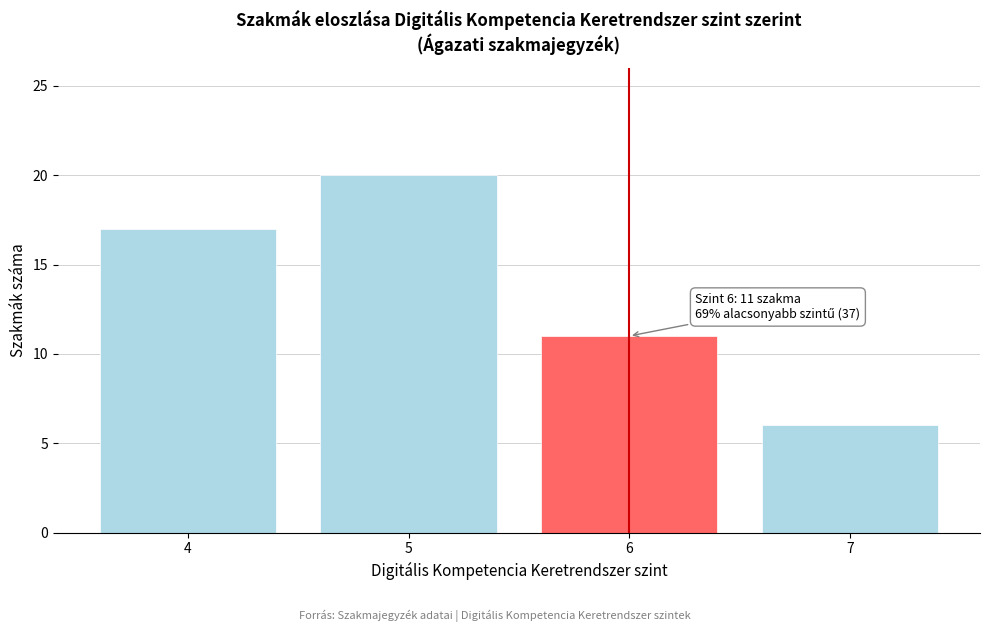

Reading left to right, what are all the values shown in this chart?

4=17	5=20	6=11	7=6